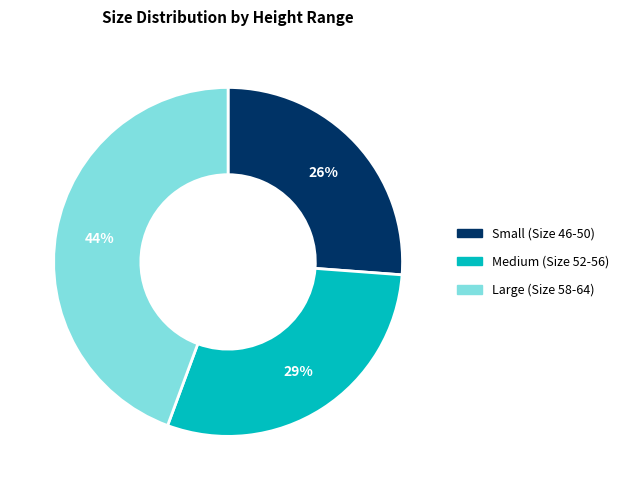

Combined, do Medium (Size 52-56) and Small (Size 46-50) account for over 50%?

Yes